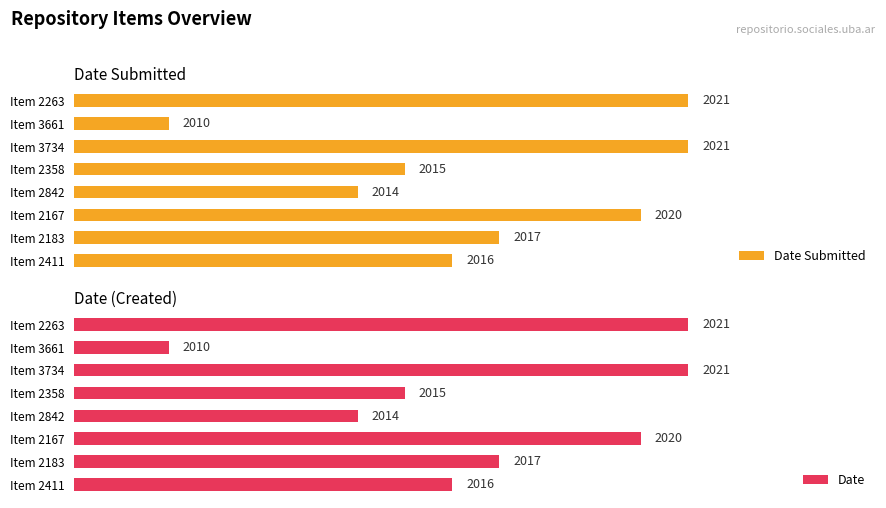

Reading left to right, transcribe all the data shown in this chart.

Date Submitted: 2016	2017	2020	2014	2015	2021	2010	2021
Date: 2016	2017	2020	2014	2015	2021	2010	2021